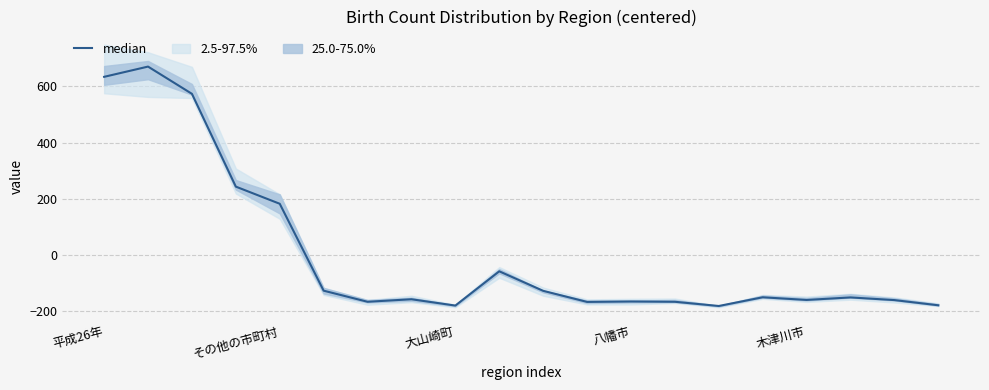

The chart shows a value of 850.3 at 平成26年. True or false?

False